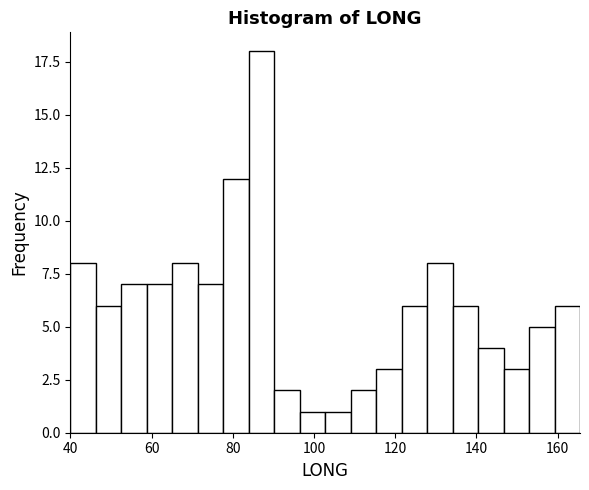

Around what value on the x-axis is the tallest bar? Give the approximate position of its centre, as read against the axis.

88